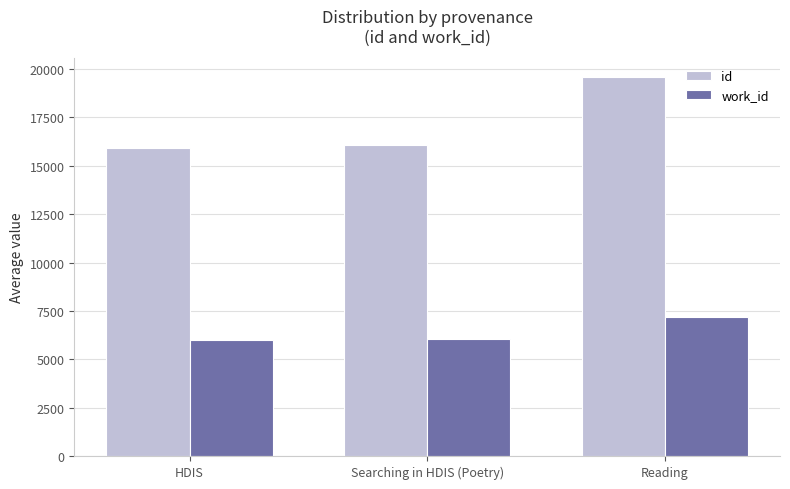

Is the value of work_id at Reading greater than the value of id at Reading?

No